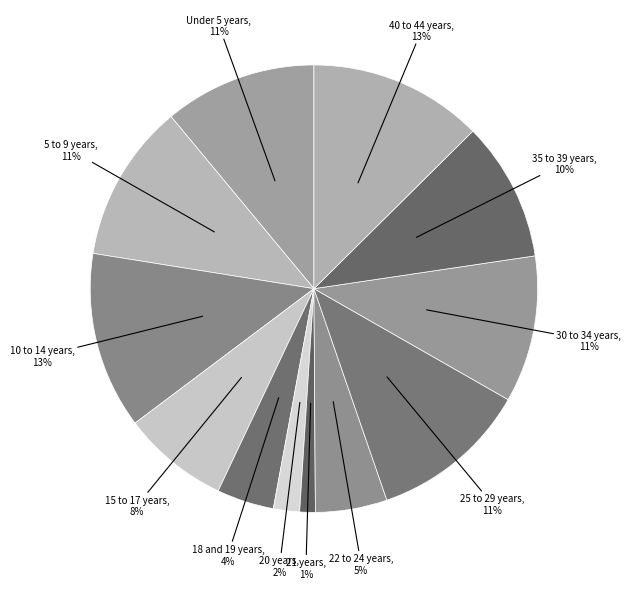

To the nearest percent, what is the combined percentage of 18 and 19 years and 22 to 24 years?

9%